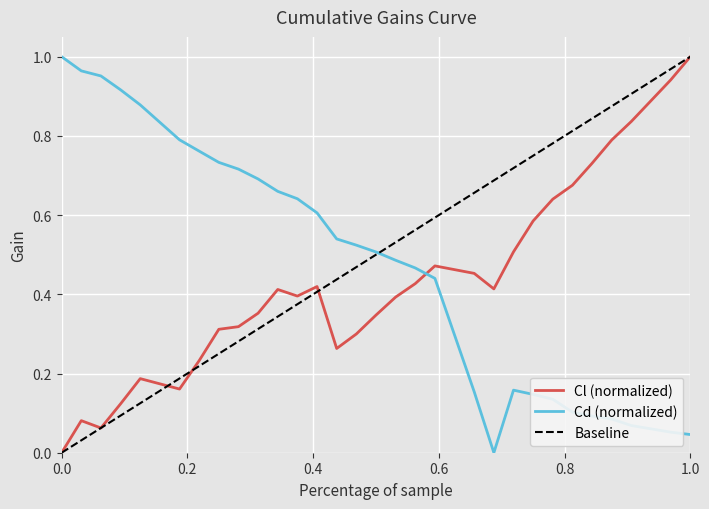

True or false: Cd (normalized) and Cl (normalized) cross at least once.

True